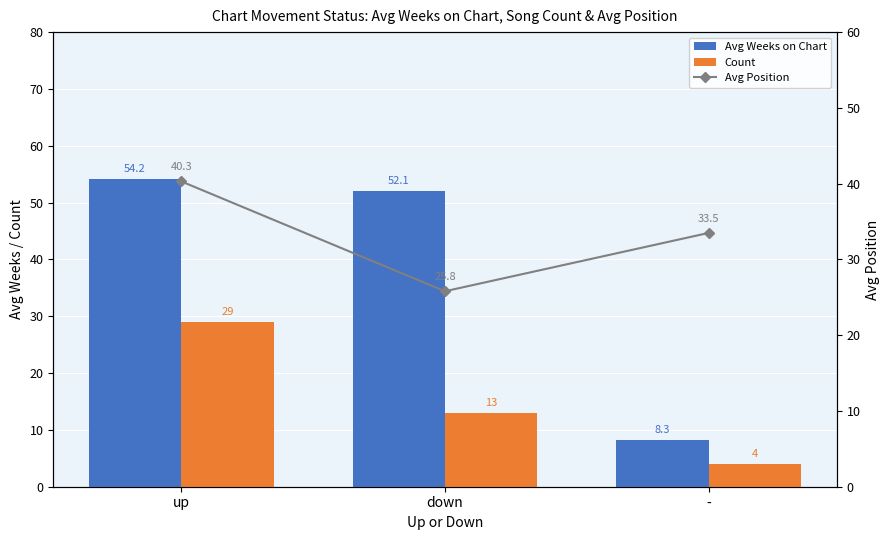

What is the value of the Avg Weeks on Chart bar at the 2nd from the left?

52.1